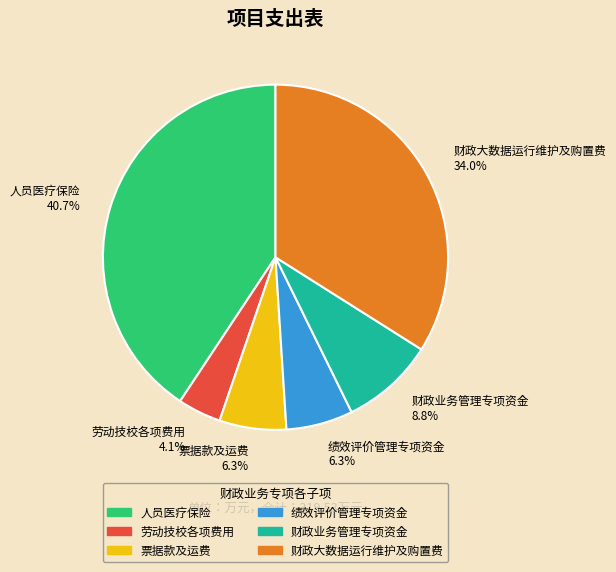

To the nearest percent, what is the difference between the largest and smallest slice percentages?

37%